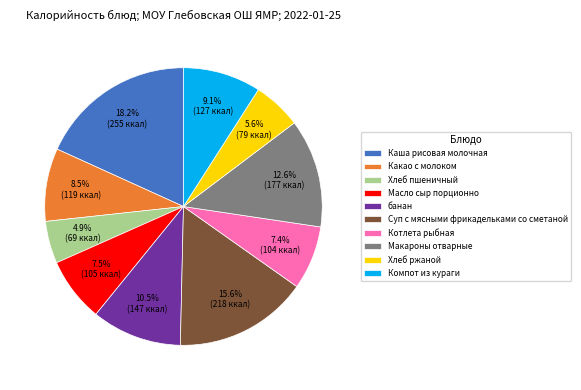

To the nearest percent, what is the average slice percentage?

10%